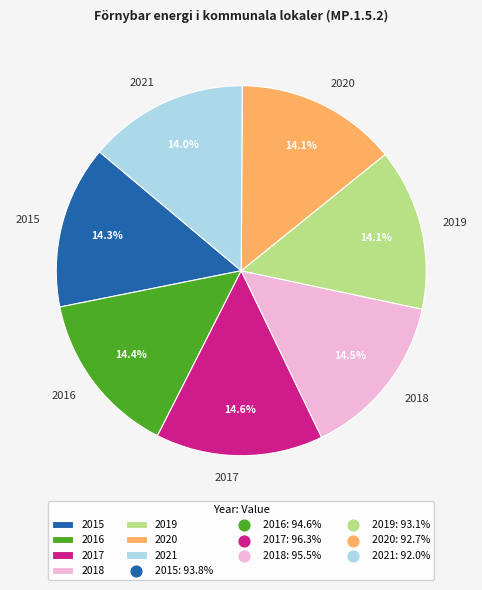

How many slices are in this pie chart?

7